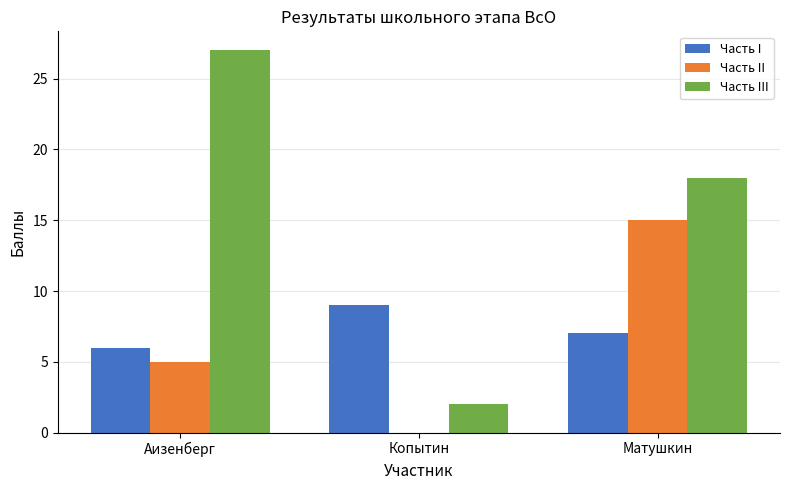

At which category is the sum across all series the highest?

Матушкин